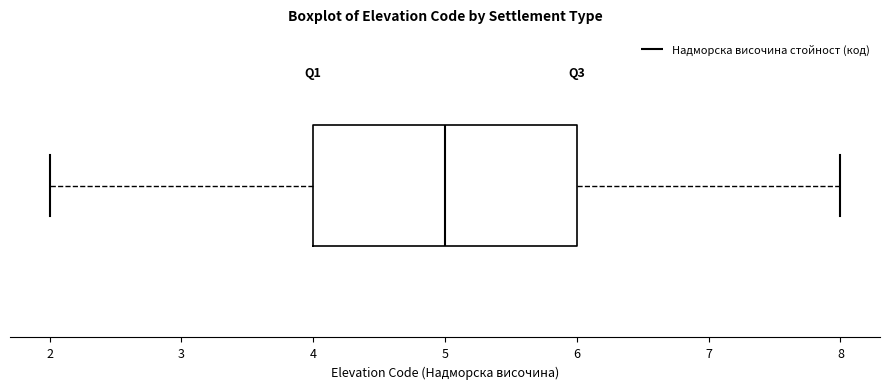

Transcribe this box plot: give where the median line is, the range the box spans, and where the two whiskers end, as read against the x-axis. The values are not printed on the chart, so give them approximately, as read against the axis.

median 5, box 4 to 6, whiskers 2 to 8